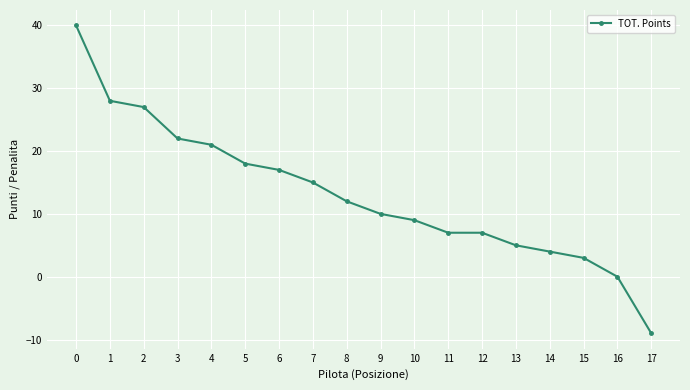

Approximately how many times larger is the value at 14 compared to 7?

0.3